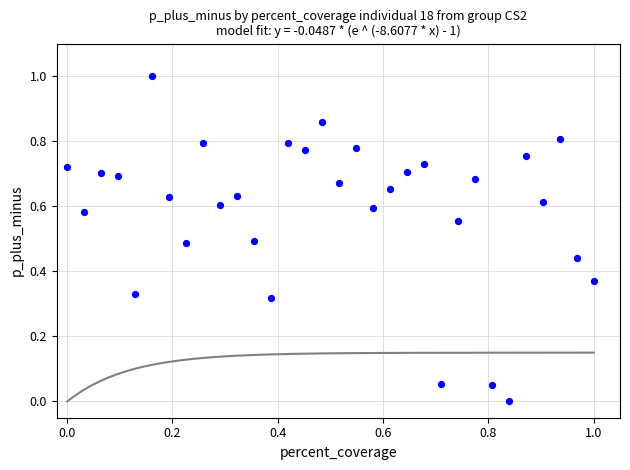

What is the range of X values (max minus min)?

1.0